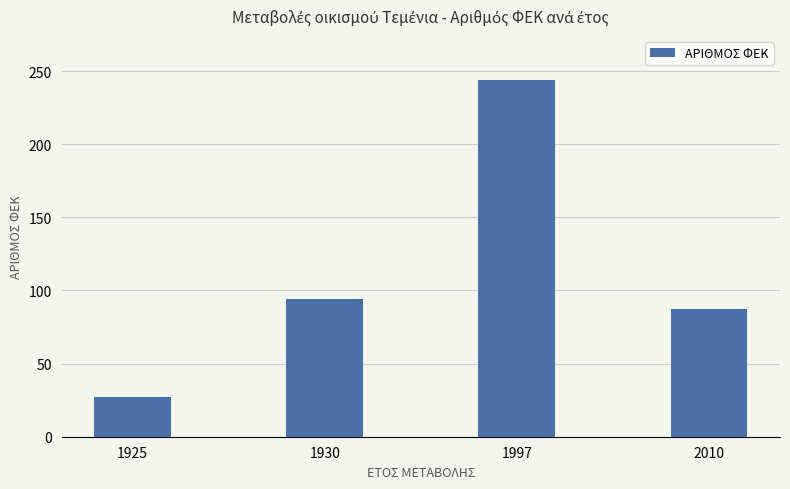

What is the ratio of the value at 1925 to the value at 2010?

0.3